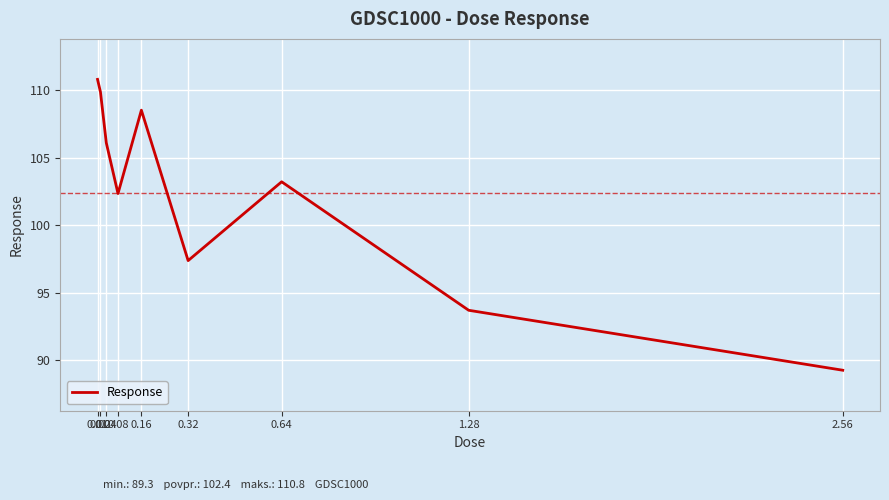

Reading left to right, list all the values displayed in this chart.

110.8	109.9	106.1	102.3	108.5	97.4	103.2	93.7	89.3